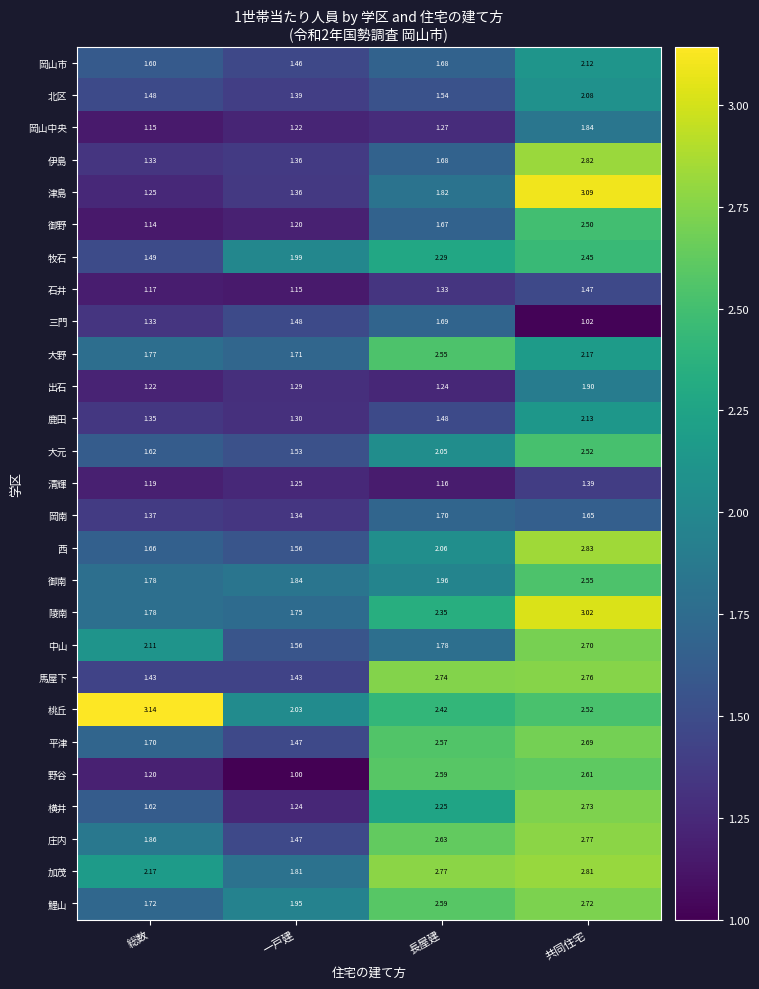

What is the difference between the highest and lowest values at 長屋建?

1.6